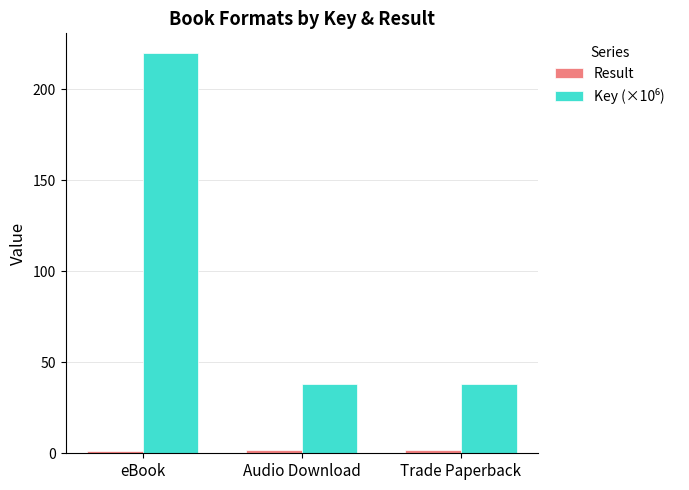

At which category is the sum across all series the highest?

eBook